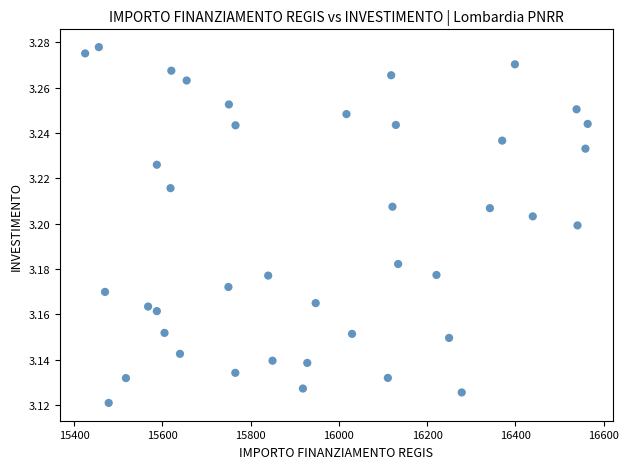

What is the range of X values (max minus min)?

1139.2